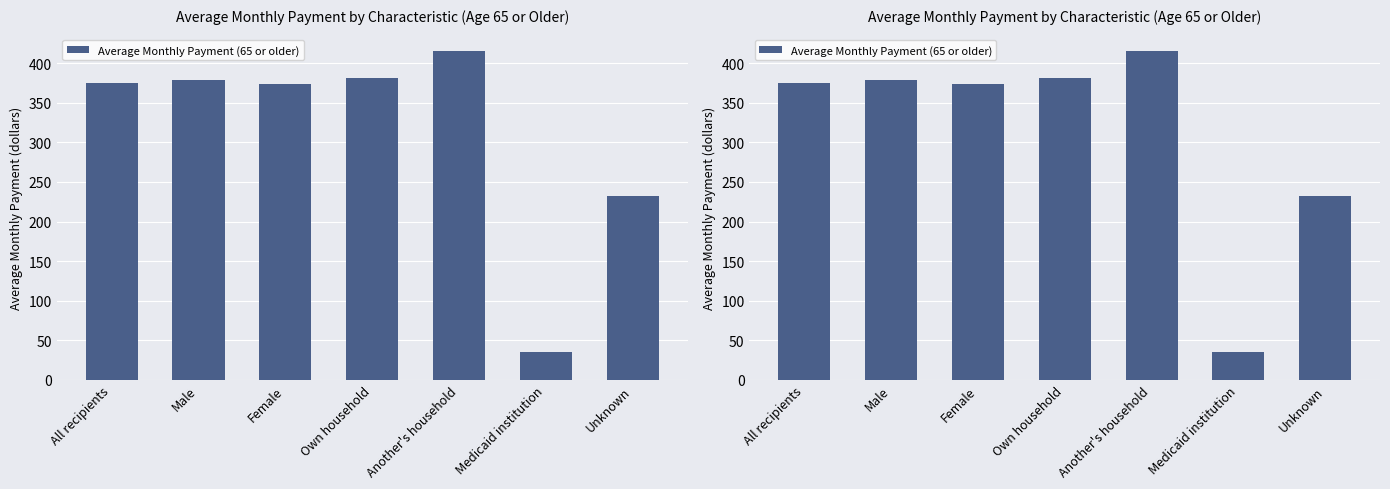

List the labels in order of value, smallest first.

Medicaid institution, Unknown, Female, All recipients, Male, Own household, Another's household